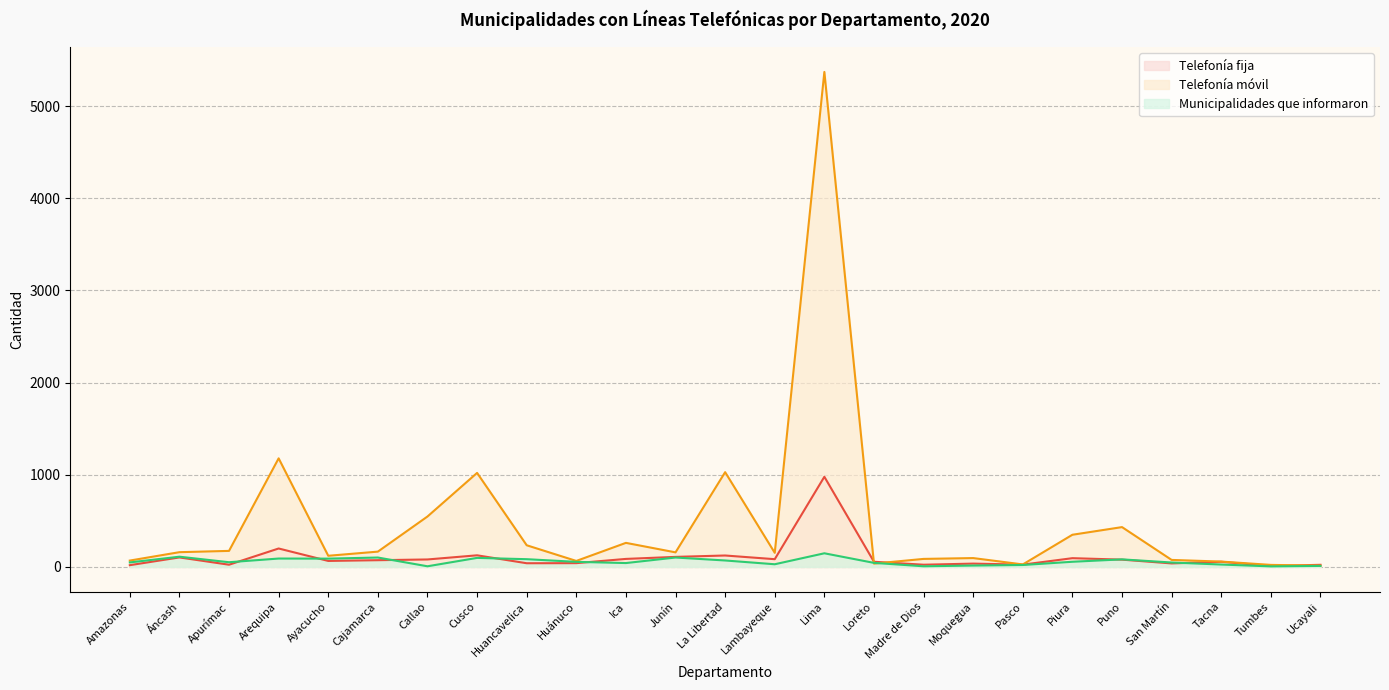

The Telefonía móvil series shows 132 at San Martín. True or false?

False